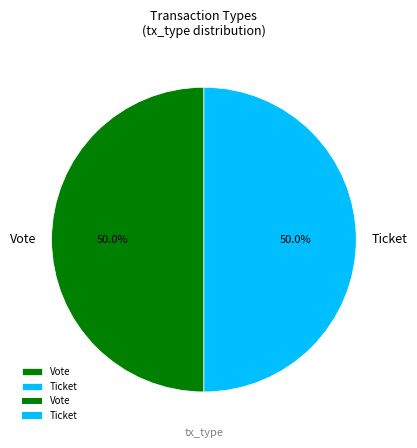

To the nearest percent, what portion does Vote represent?

50%